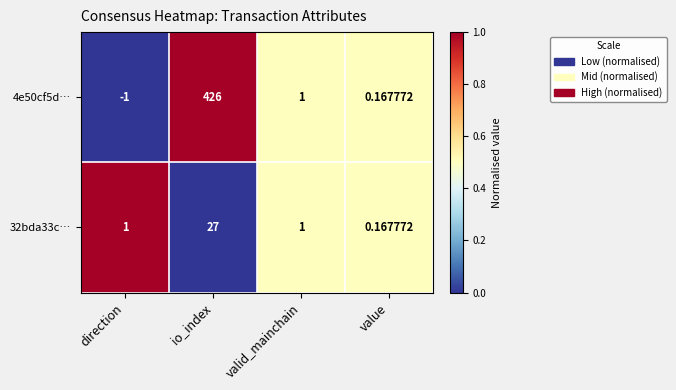

At which label does 4e50cf5d… first exceed 1?

io_index